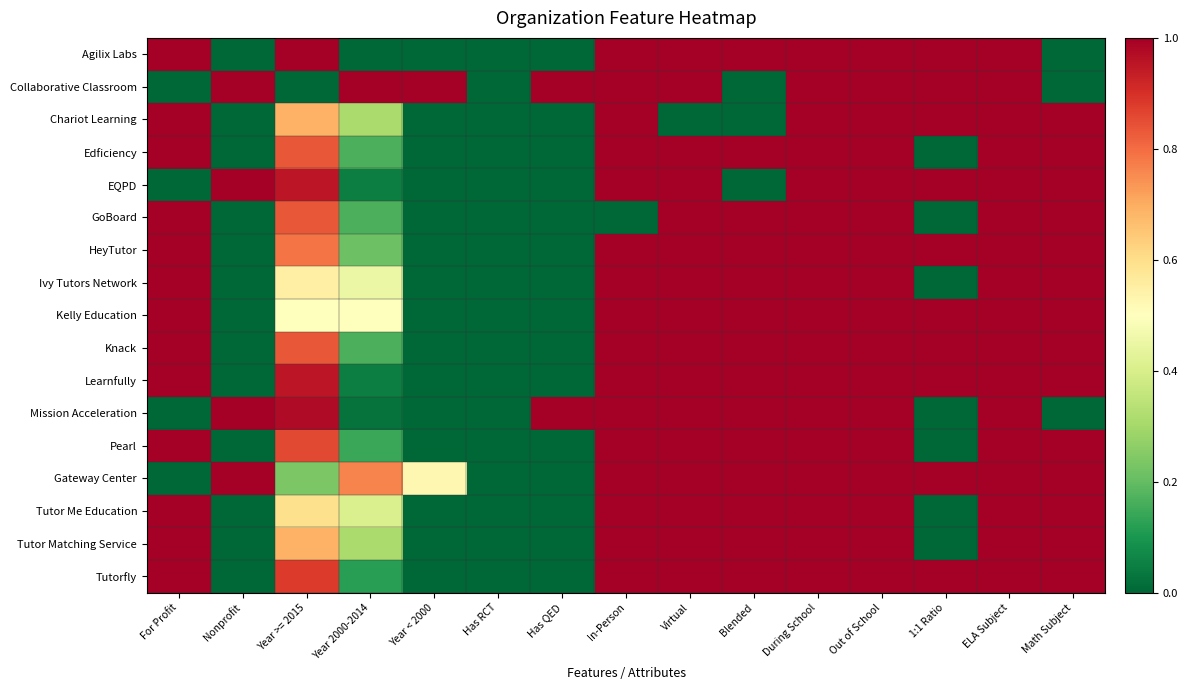

At which category is the sum across all series the highest?

During School